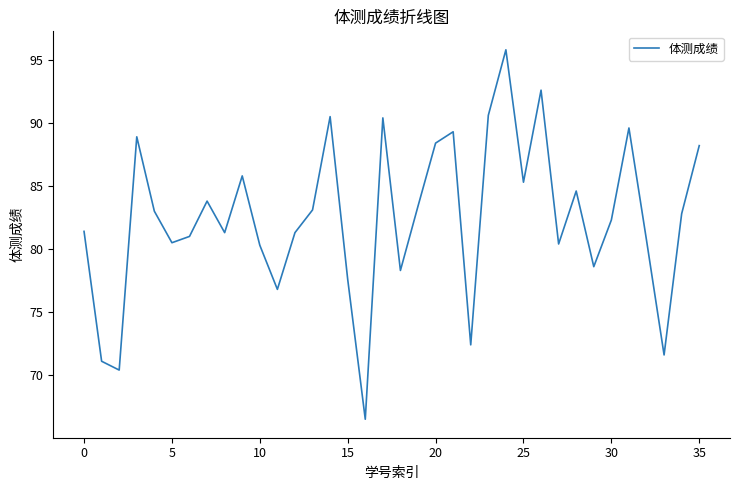

What is the minimum value shown in the chart?

66.5